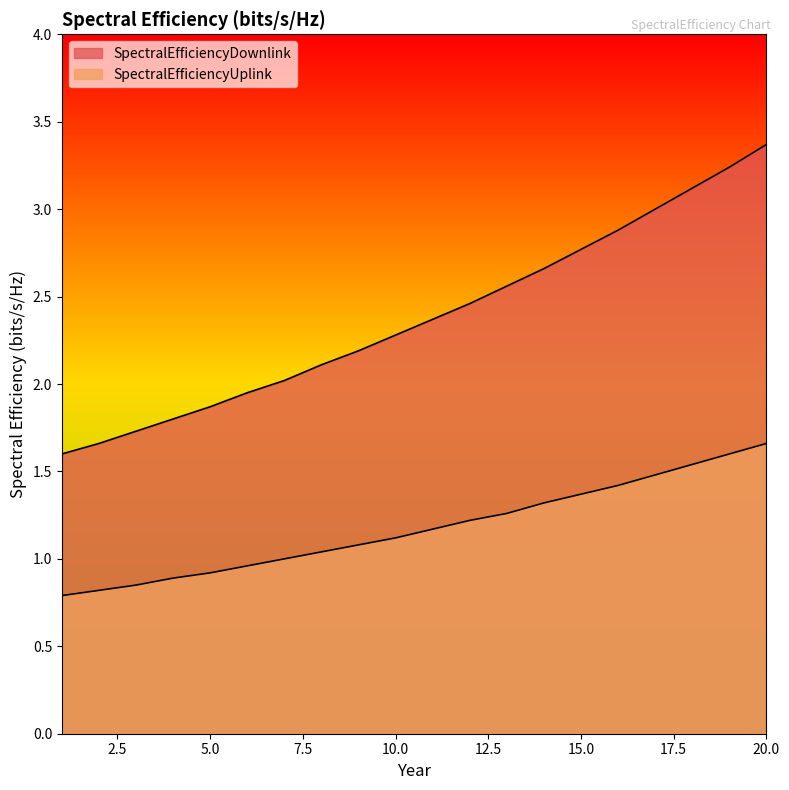

Count the number of data series in this chart.

2